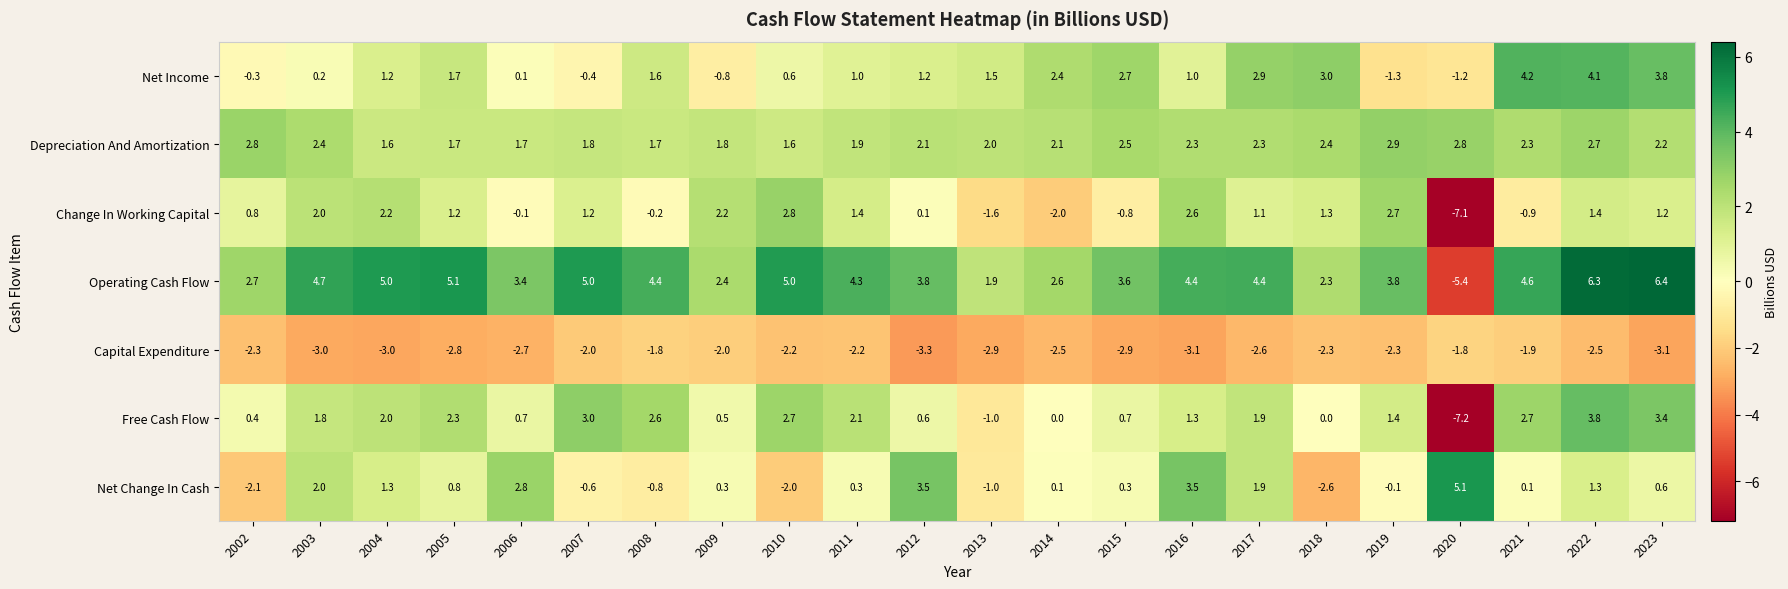

Count the number of data series in this chart.

7